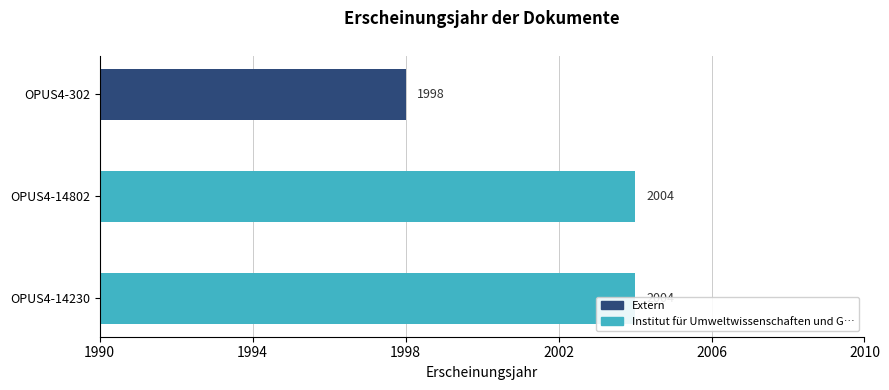

Are the bars grouped side by side (vs. stacked)?

No